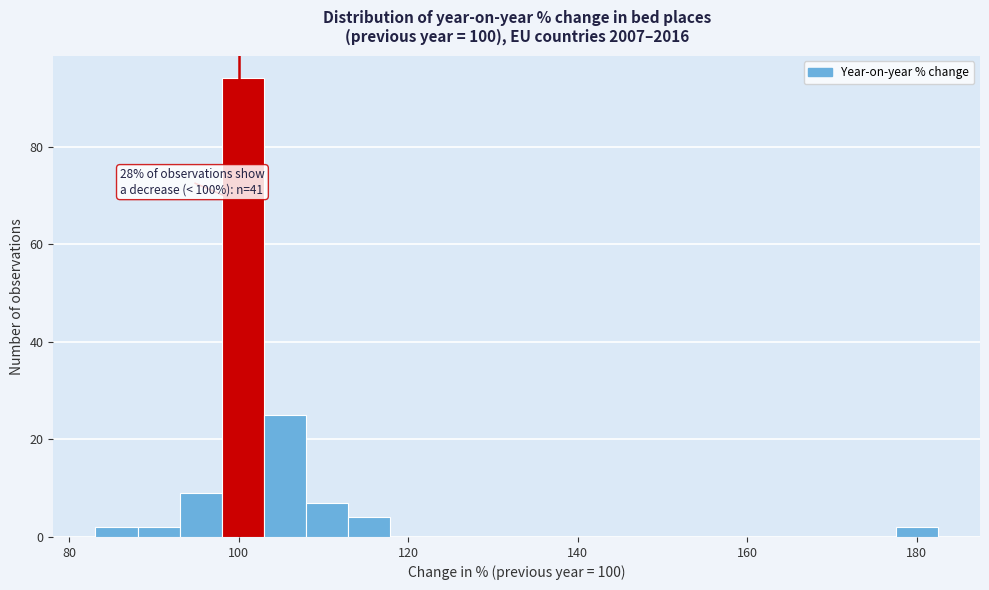

Read against the x-axis, roughly where is the centre of the tallest bar?

100